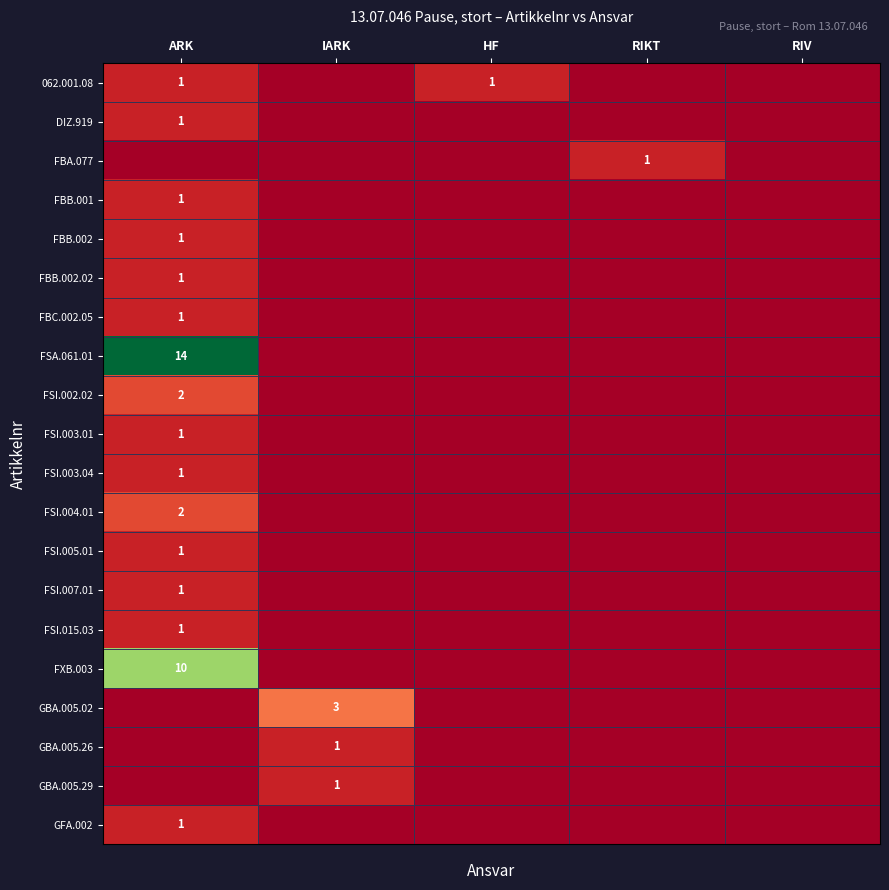

Which category has the highest value across all series?

ARK